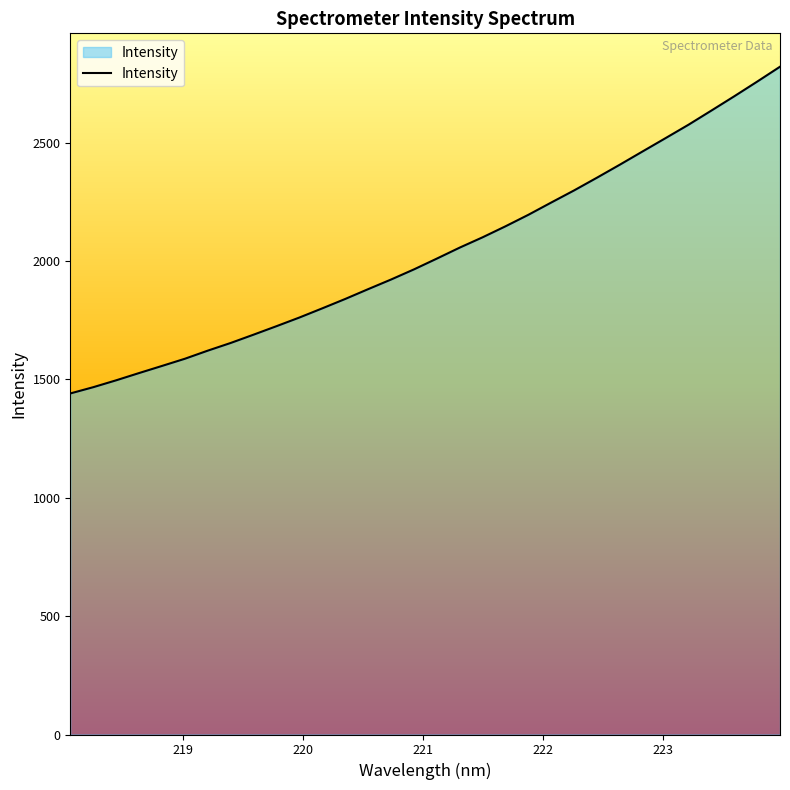

What is the greatest value displayed?

2821.6